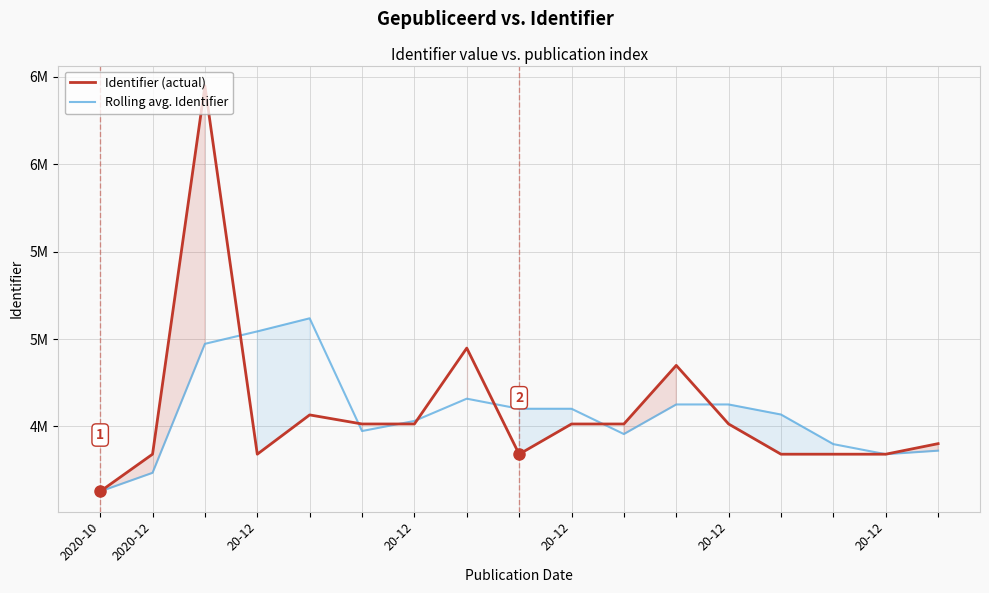

Between 20-12 and 13, which series saw the biggest shift?

Identifier (actual)